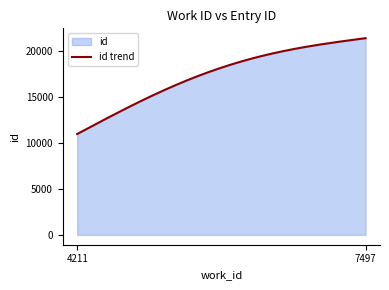

At which label is the value closest to 16148?

7497